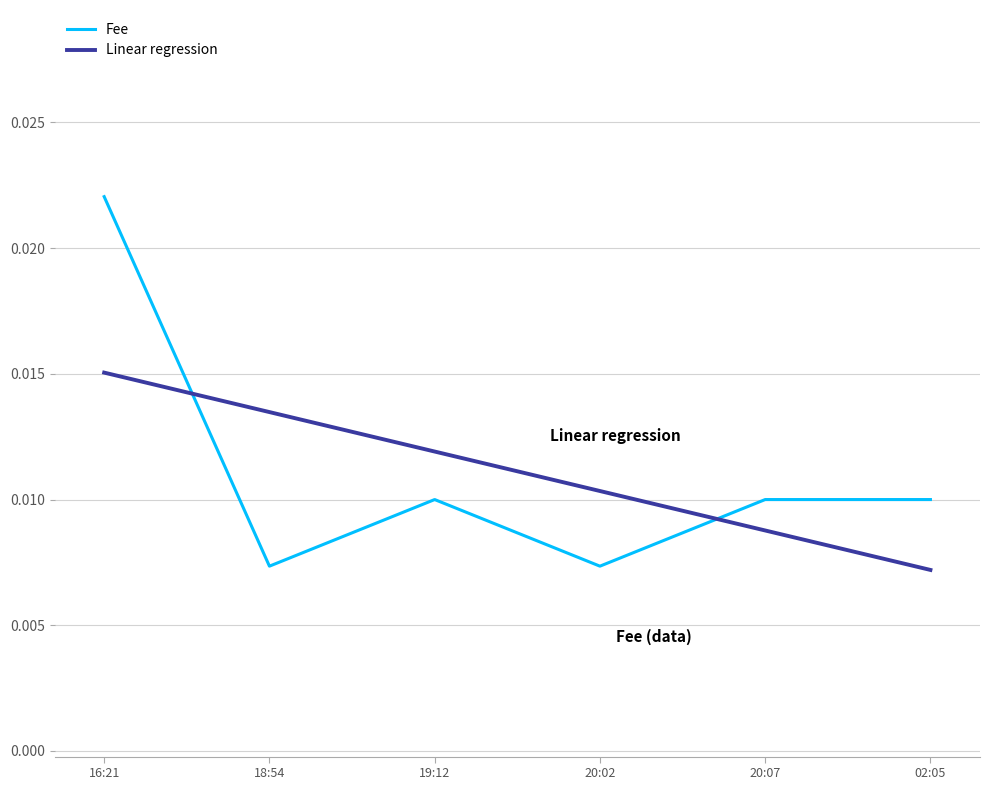

Which series has the widest spread of values?

Fee